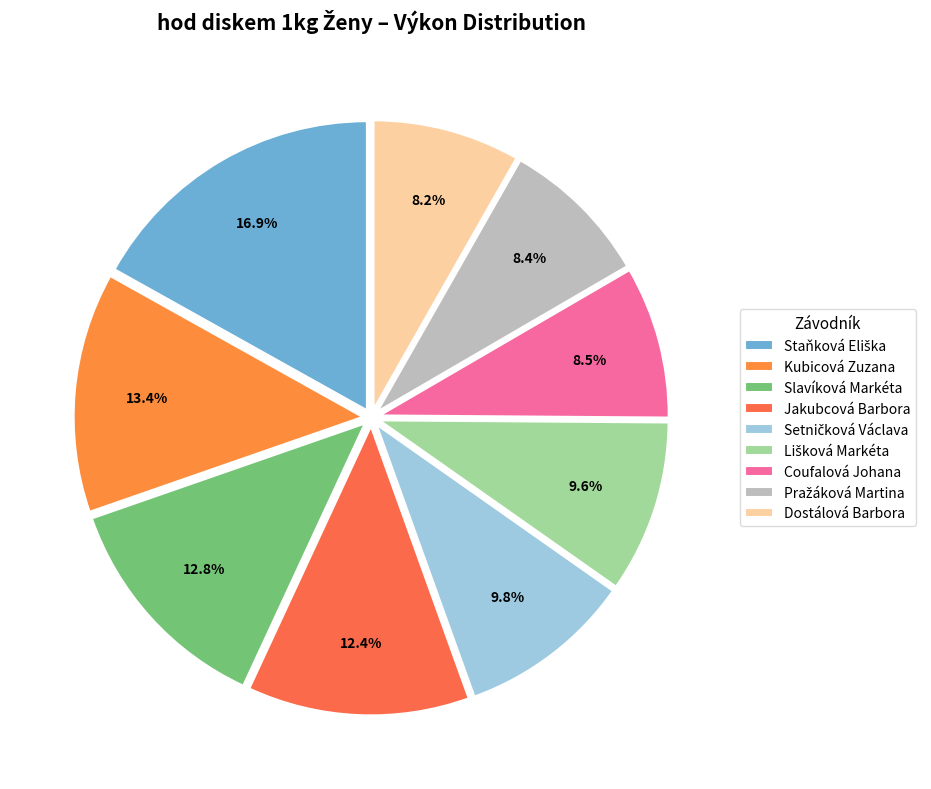

To the nearest percent, what portion does Kubicová Zuzana represent?

13%